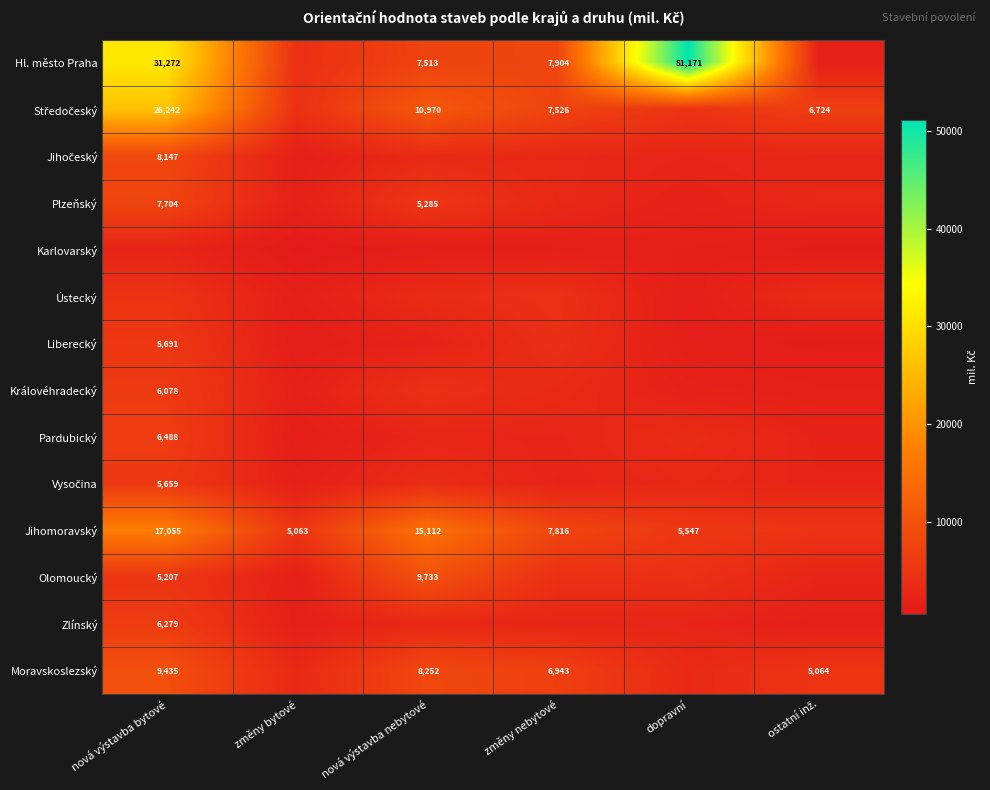

The Jihomoravský series shows 25641 at nová výstavba nebytové. True or false?

False